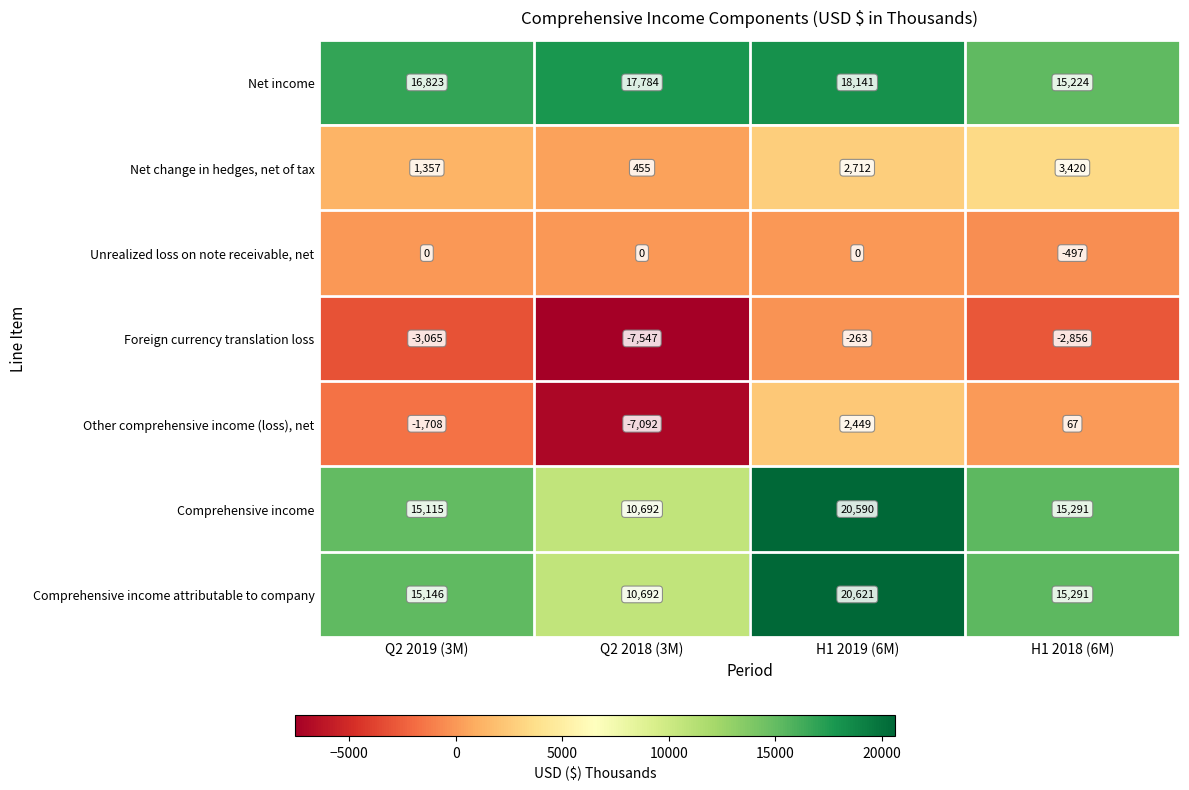

The Net income series shows 30492 at H1 2019 (6M). True or false?

False